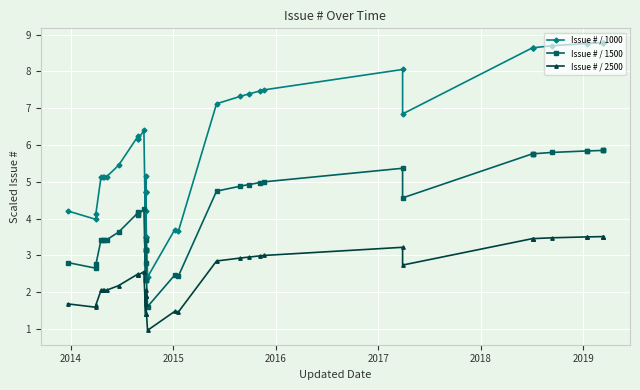

What is the smallest value displayed?

1.0